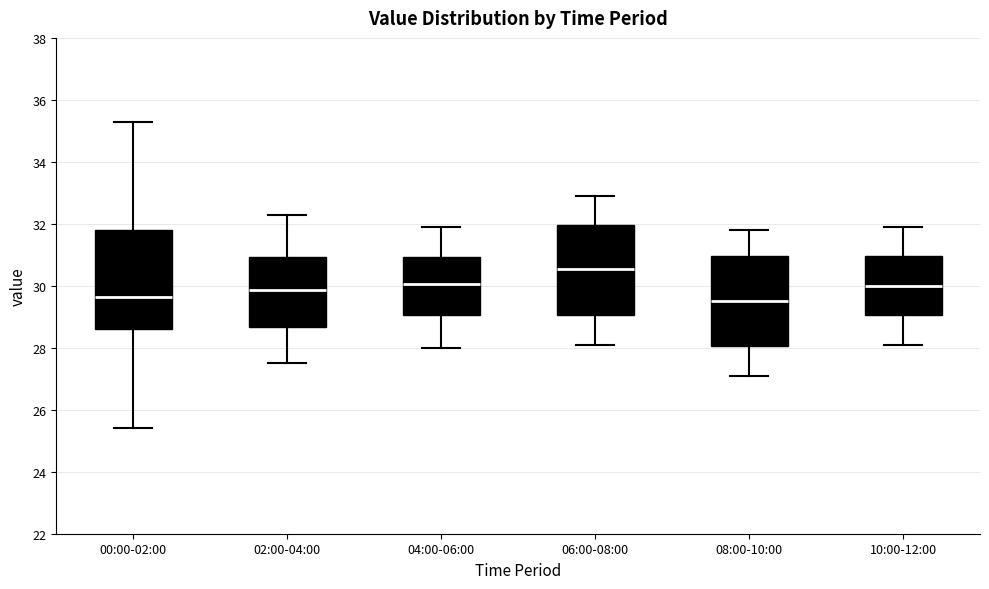

Where does the lower whisker of the box for 08:00-10:00 end on the y-axis? The values are not printed on the chart, so give them approximately, as read against the axis.

27.2